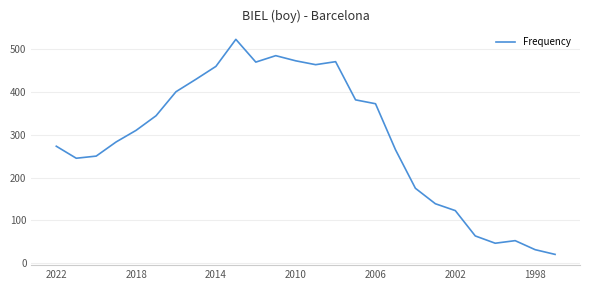

What is the maximum value shown in the chart?

522